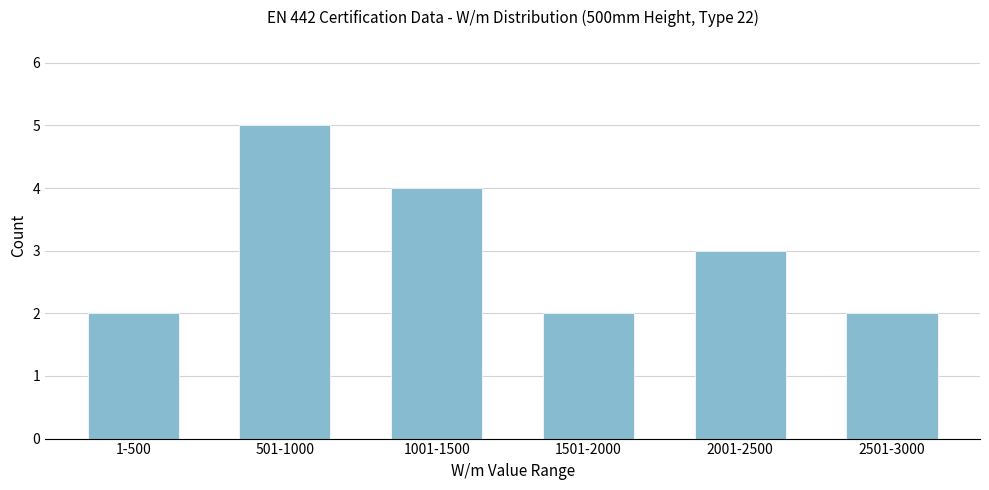

Reading left to right, what are all the values shown in this chart?

2	5	4	2	3	2